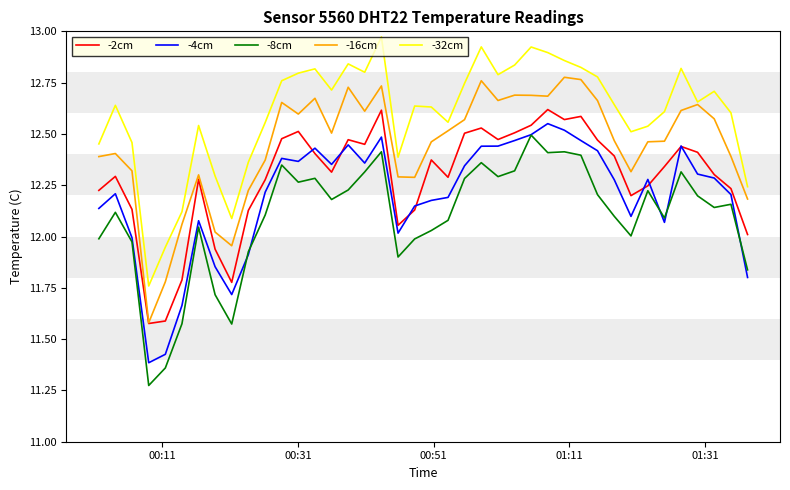

List the series in order of their overall mean, lowest first.

-8cm, -4cm, -2cm, -16cm, -32cm